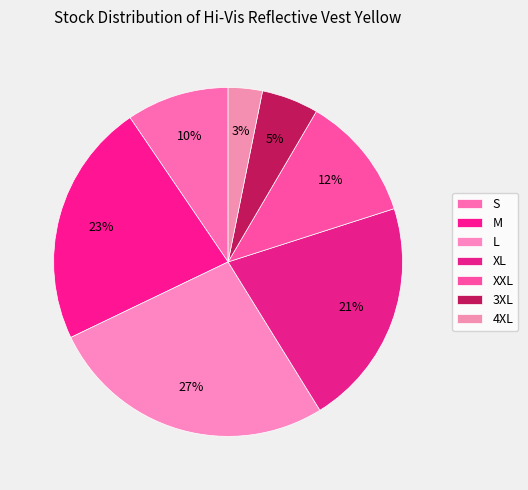

How many segments does this pie chart have?

7